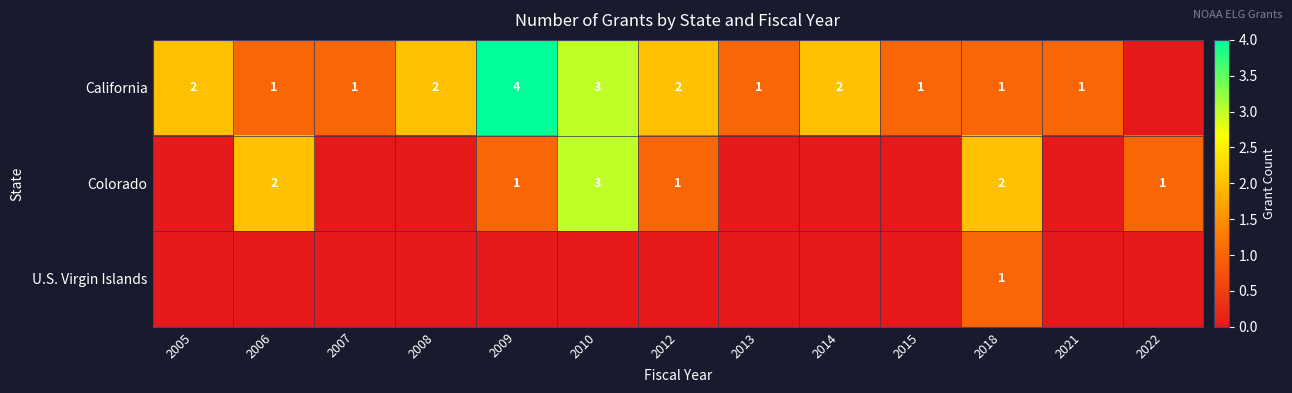

Is the value of Colorado at 2006 greater than the value of California at 2013?

Yes